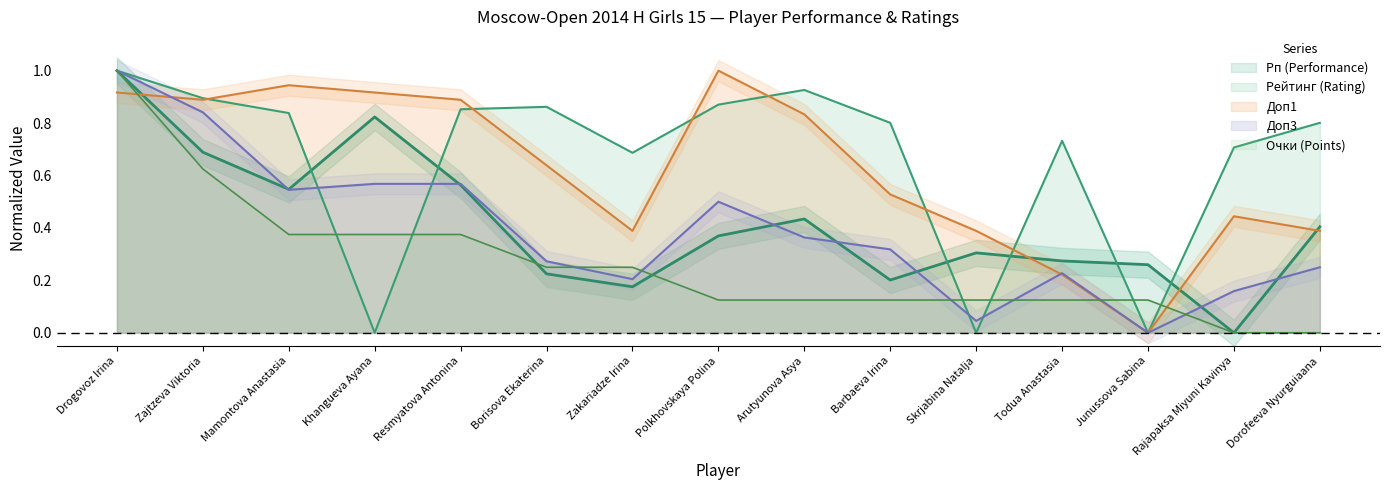

At which category does Доп1 reach its first local peak?

Mamontova Anastasia